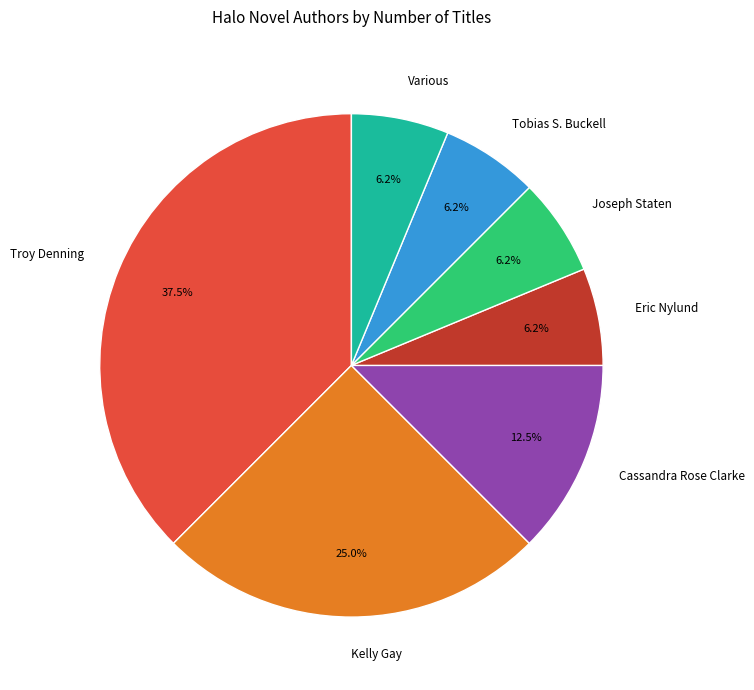

Which slice is the largest?

Troy Denning